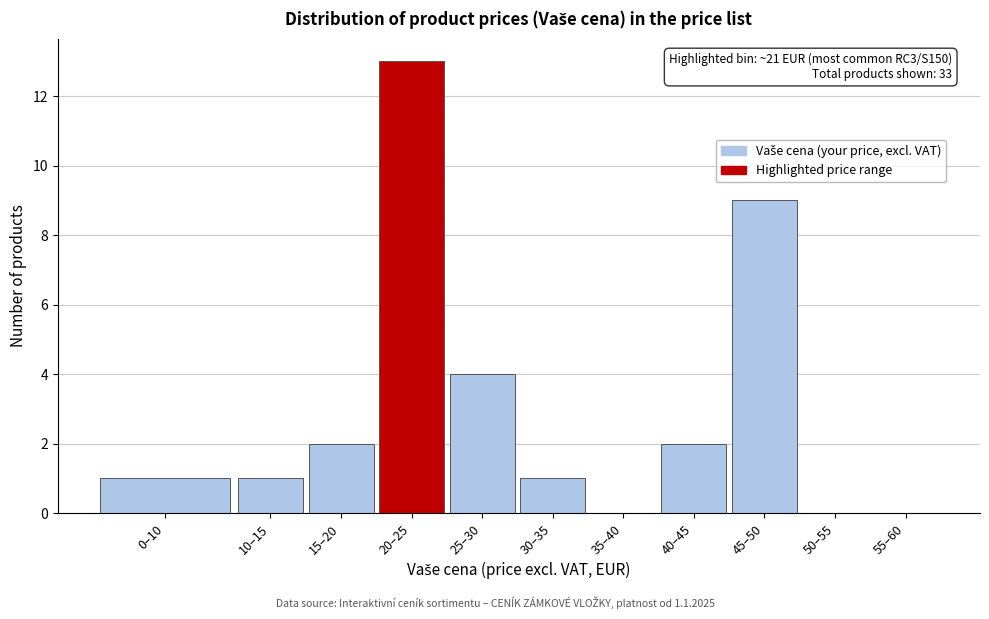

Reading left to right, what are all the values shown in this chart?

0–10=1	10–15=1	15–20=2	20–25=13	25–30=4	30–35=1	35–40=0	40–45=2	45–50=9	50–55=0	55–60=0